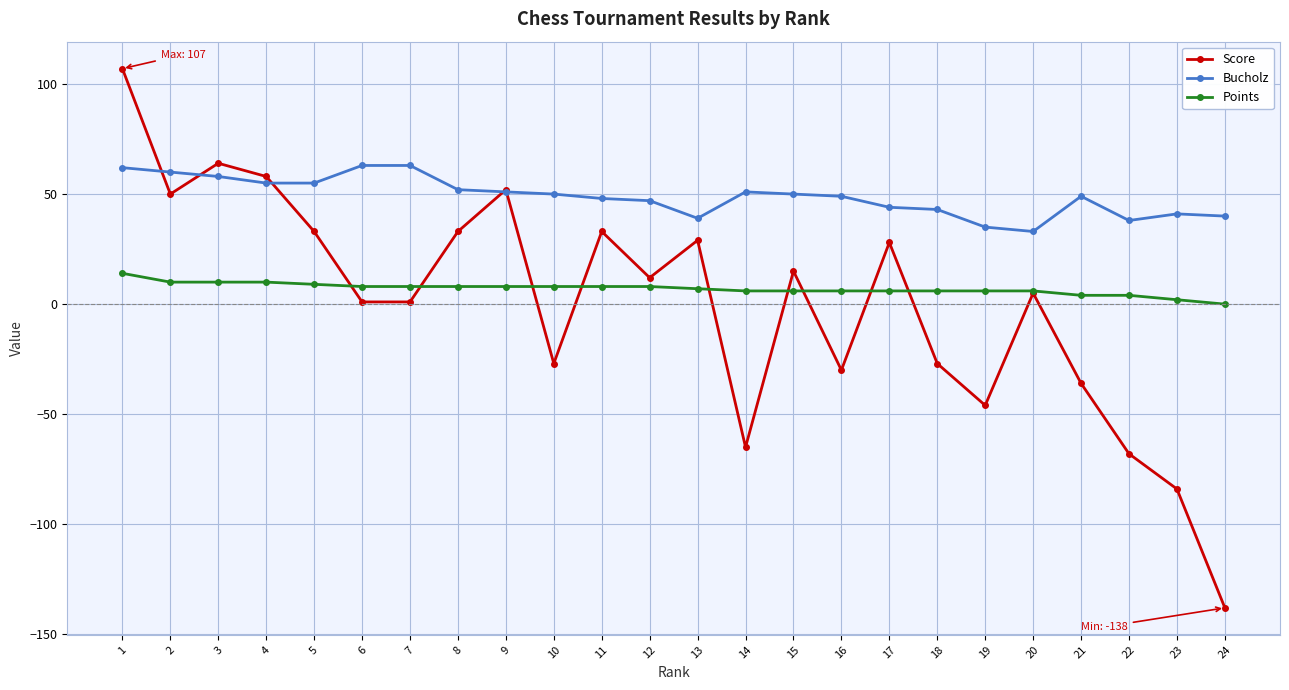

What is the value of the Bucholz point at the 24th from the left?

40